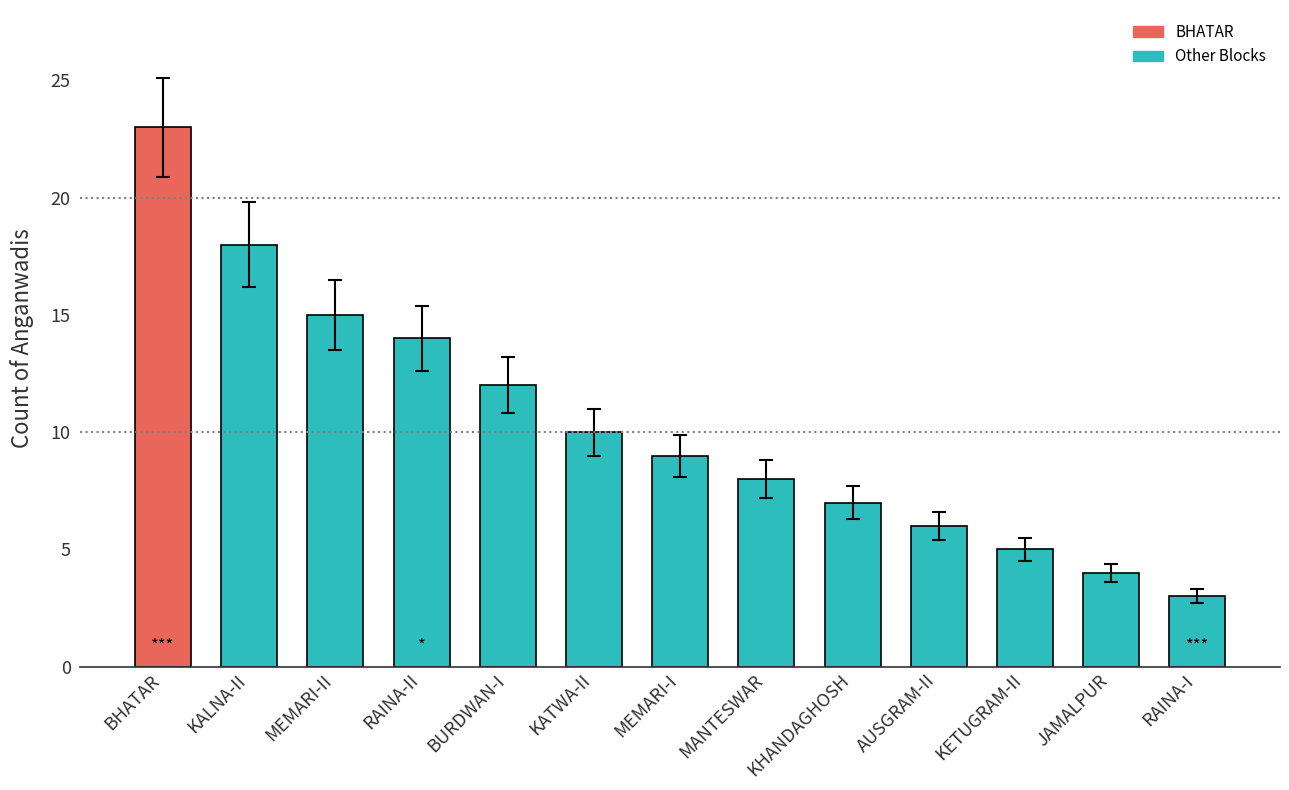

How many data points are less than 9?

6